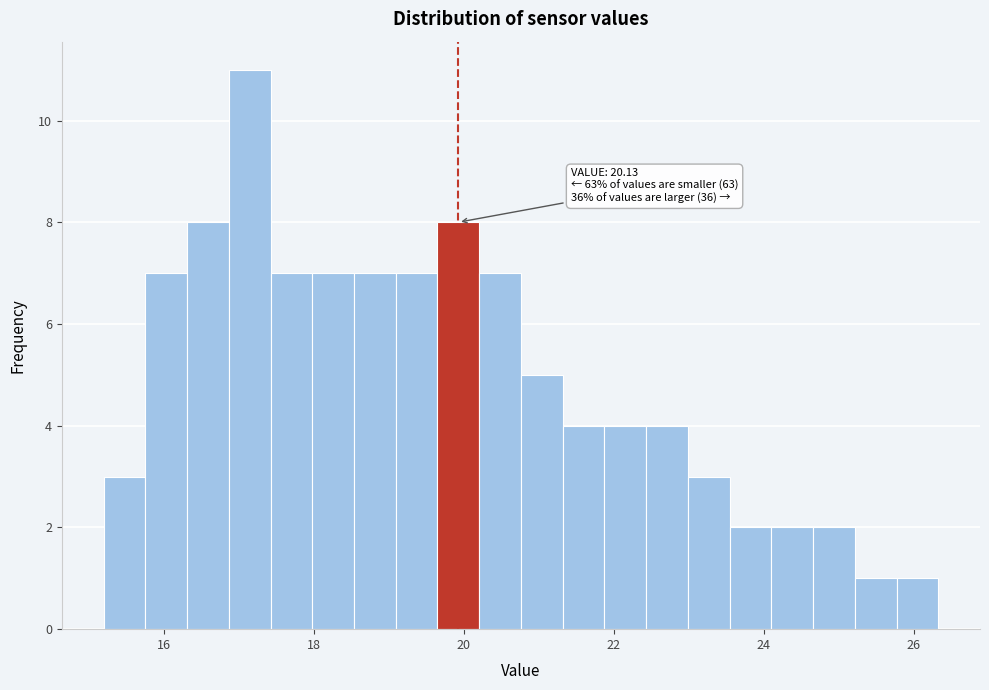

Around what value on the x-axis is the tallest bar? Give the approximate position of its centre, as read against the axis.

17.2